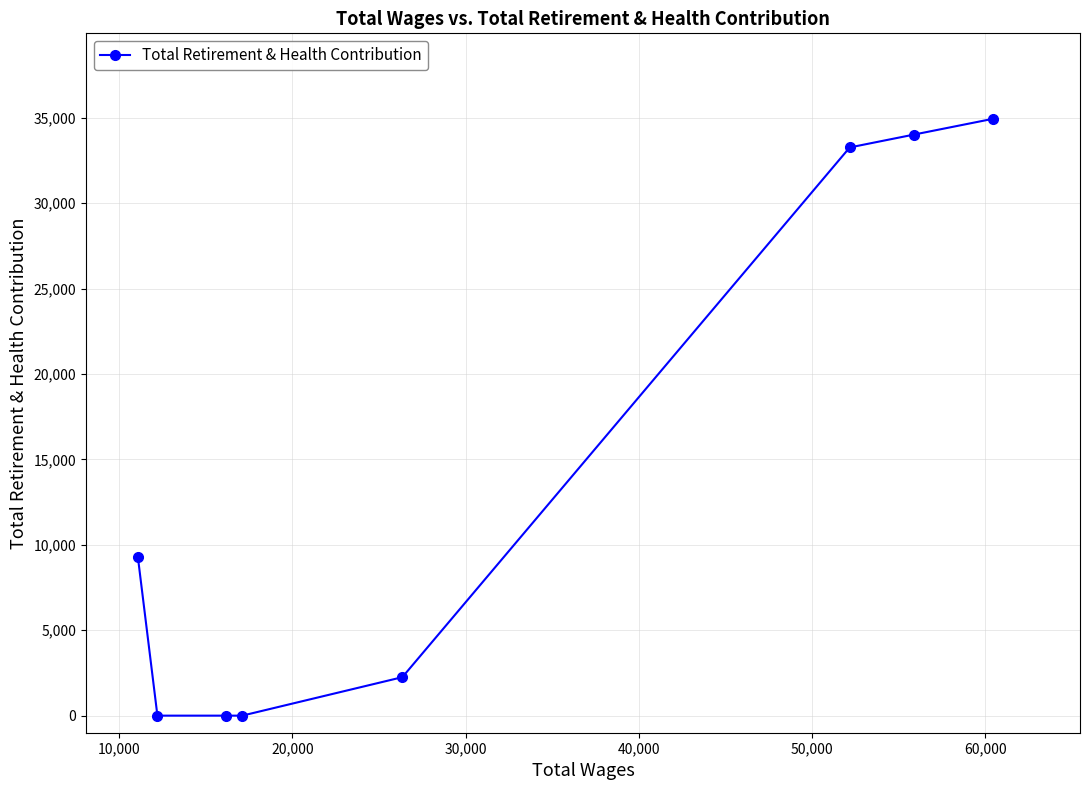

What is the average value?

14222